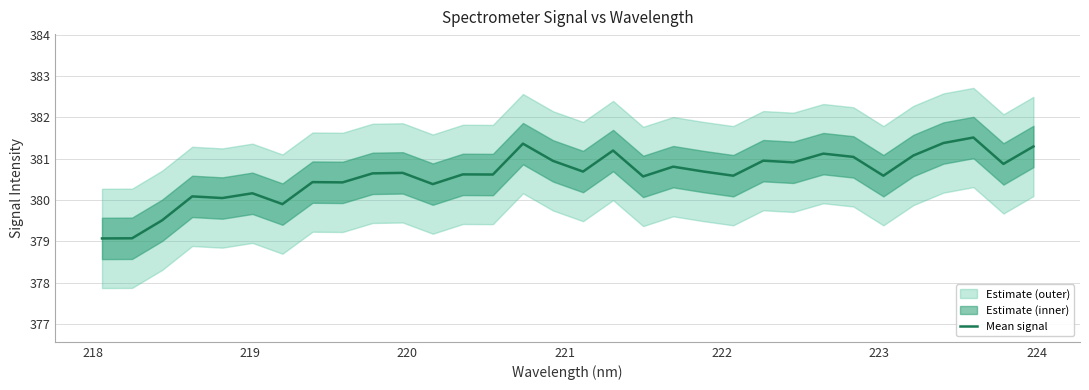

How many lines are shown in the chart?

1